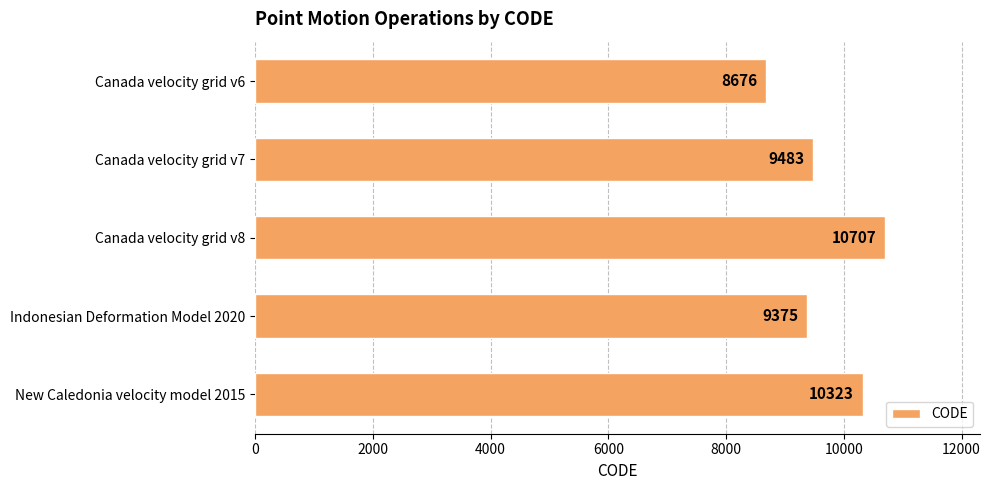

Reading bottom to top, extract all data points from this chart.

New Caledonia velocity model 2015=10323	Indonesian Deformation Model 2020=9375	Canada velocity grid v8=10707	Canada velocity grid v7=9483	Canada velocity grid v6=8676